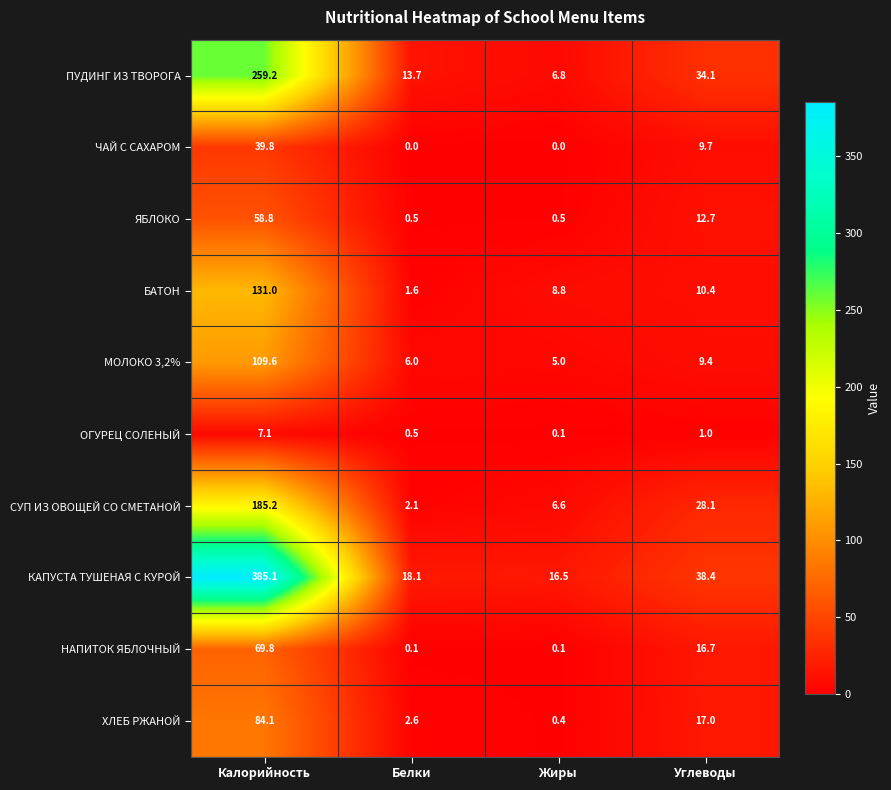

What is the total value across all series at Белки?

45.2